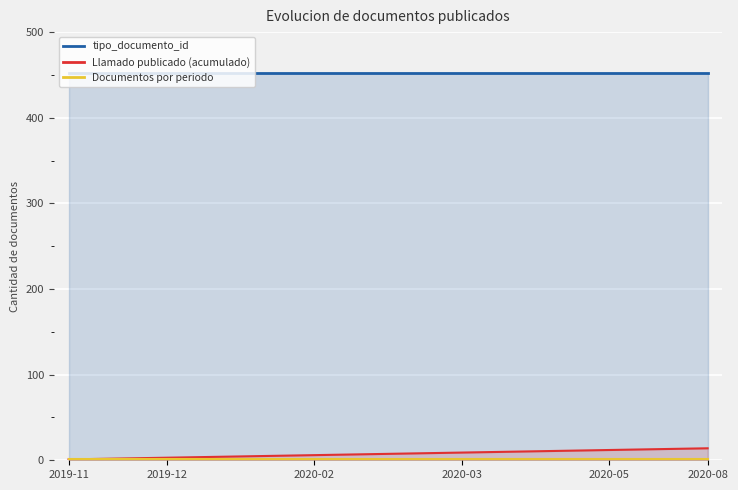

Does the chart display data point markers on the line(s)?

No